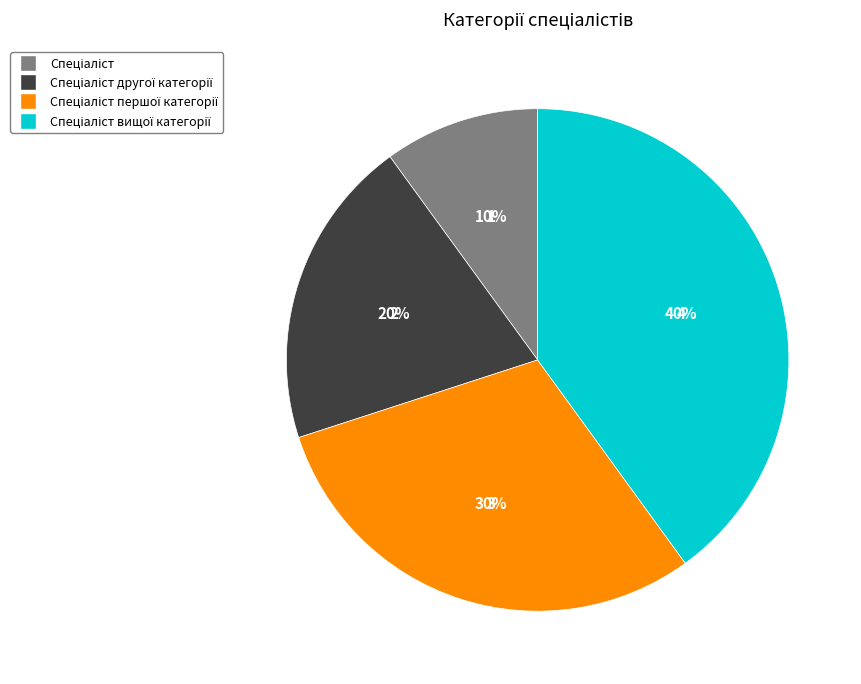

To the nearest percent, what is the average slice percentage?

25%